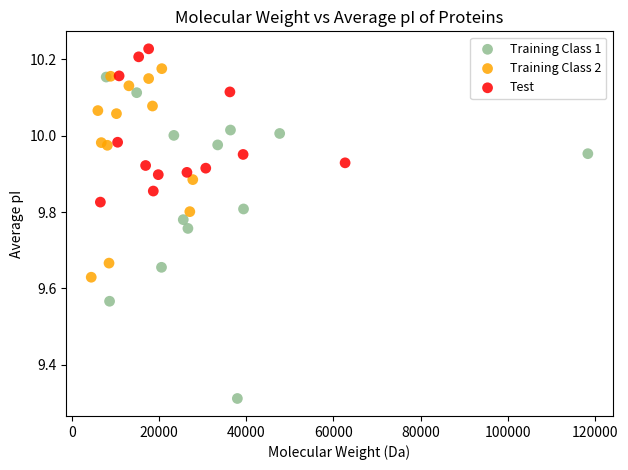

Which series reaches the minimum Y coordinate?

Training Class 1